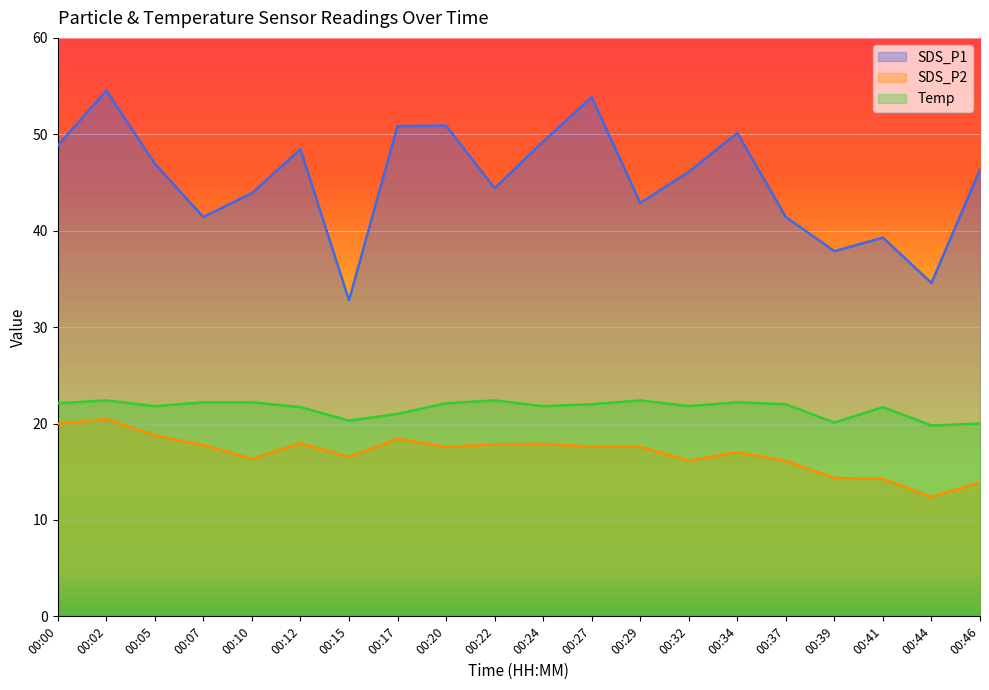

Reading left to right, what are all the values shown in this chart?

SDS_P1: 00:00=48.8	00:02=54.5	00:05=47.0	00:07=41.4	00:10=43.9	00:12=48.5	00:15=32.8	00:17=50.9	00:20=50.9	00:22=44.4	00:24=49.2	00:27=53.9	00:29=42.9	00:32=46.1	00:34=50.1	00:37=41.4	00:39=37.9	00:41=39.3	00:44=34.6	00:46=46.3
SDS_P2: 00:00=20.0	00:02=20.4	00:05=18.8	00:07=17.8	00:10=16.4	00:12=17.9	00:15=16.6	00:17=18.4	00:20=17.6	00:22=17.8	00:24=17.9	00:27=17.6	00:29=17.6	00:32=16.1	00:34=17.0	00:37=16.1	00:39=14.3	00:41=14.2	00:44=12.4	00:46=13.9
Temp: 00:00=22.1	00:02=22.4	00:05=21.8	00:07=22.2	00:10=22.2	00:12=21.7	00:15=20.3	00:17=21.0	00:20=22.1	00:22=22.4	00:24=21.8	00:27=22.0	00:29=22.4	00:32=21.8	00:34=22.2	00:37=22.0	00:39=20.1	00:41=21.7	00:44=19.8	00:46=20.0